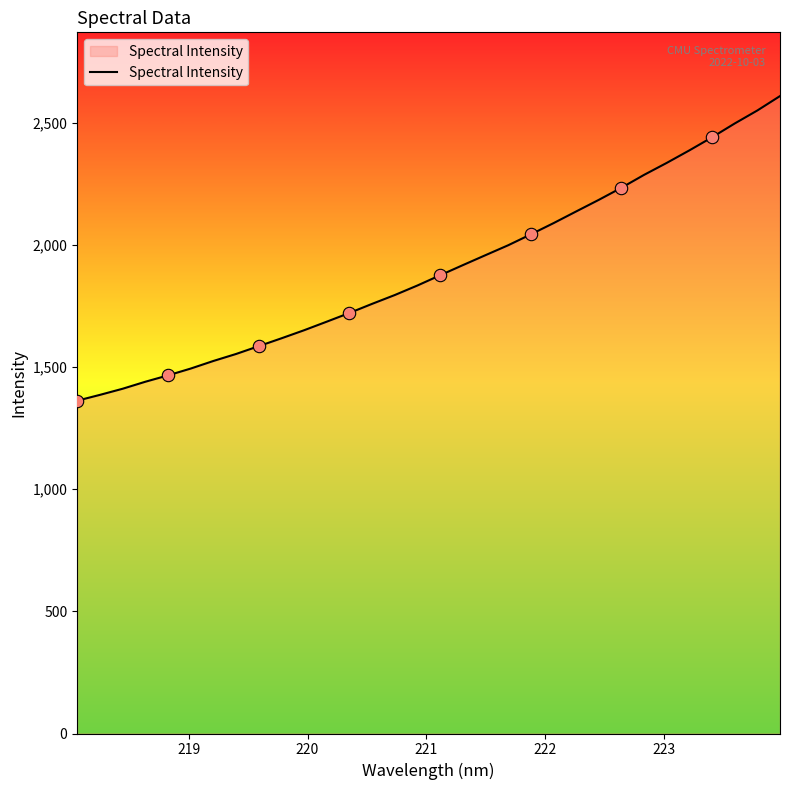

What is the greatest value displayed?

2609.1